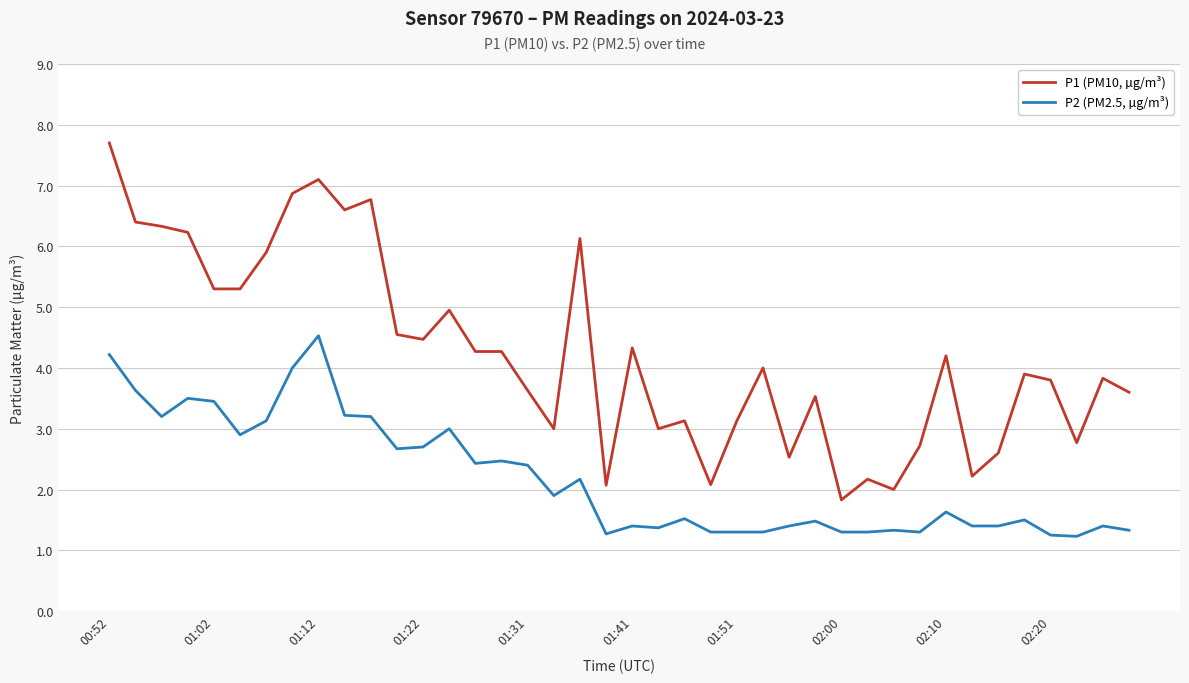

What is the sum of all P1 (PM10, µg/m³) values?

169.2